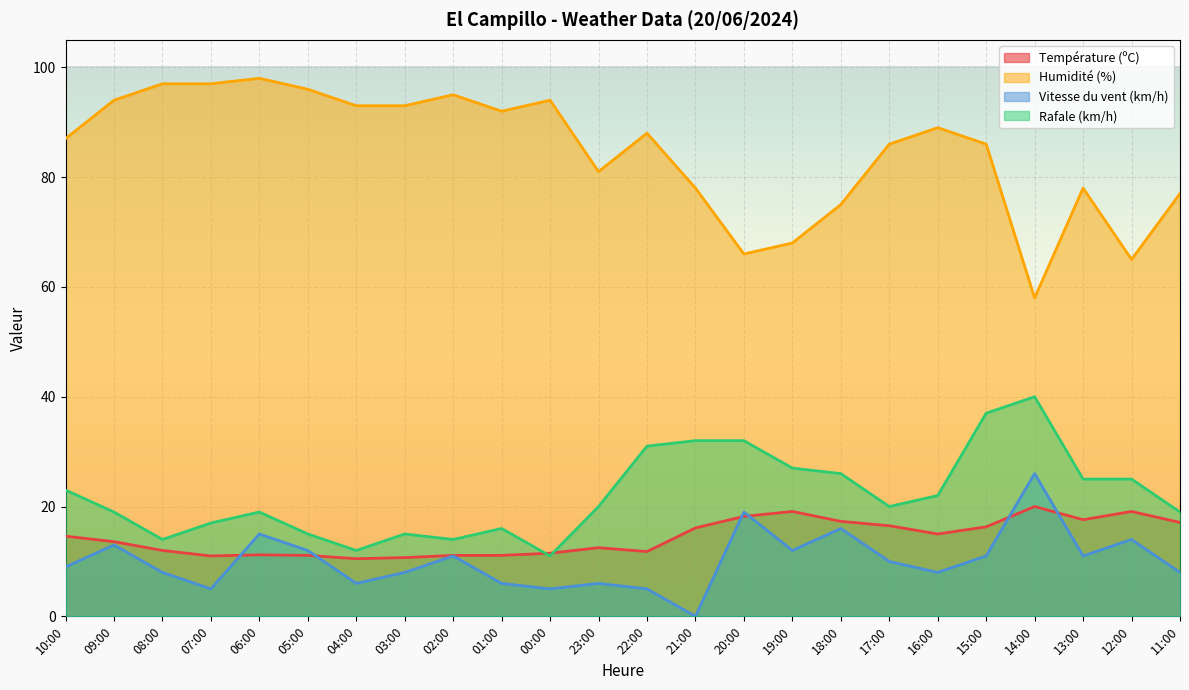

True or false: Rafale (km/h) and Humidité (%) intersect in this chart.

False